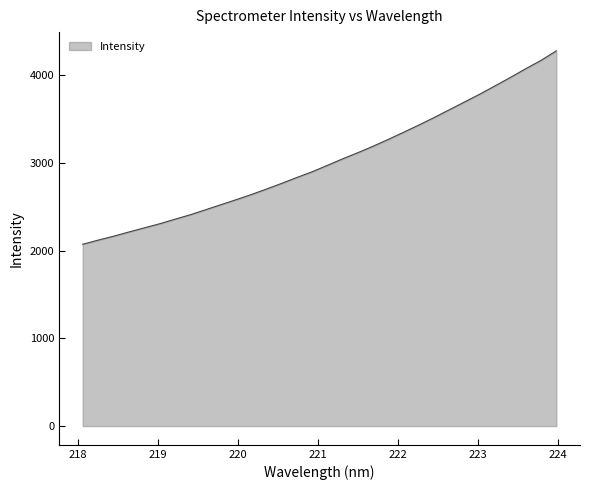

What is the greatest value displayed?

4274.6